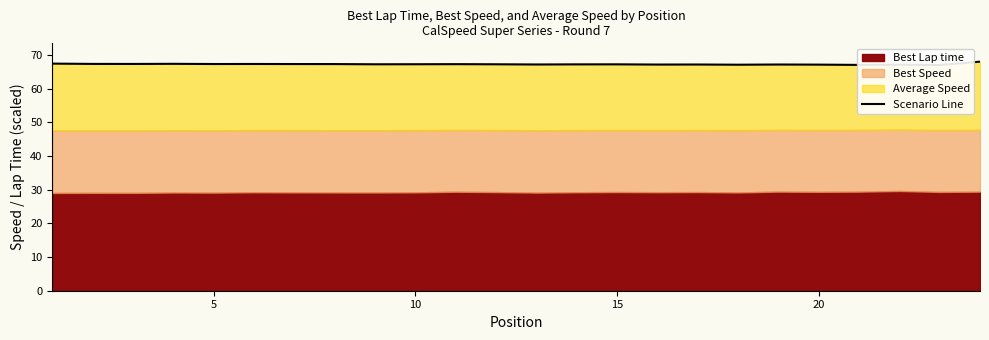

How many points are higher than both their immediate neighbors (excluding endpoints)?

7